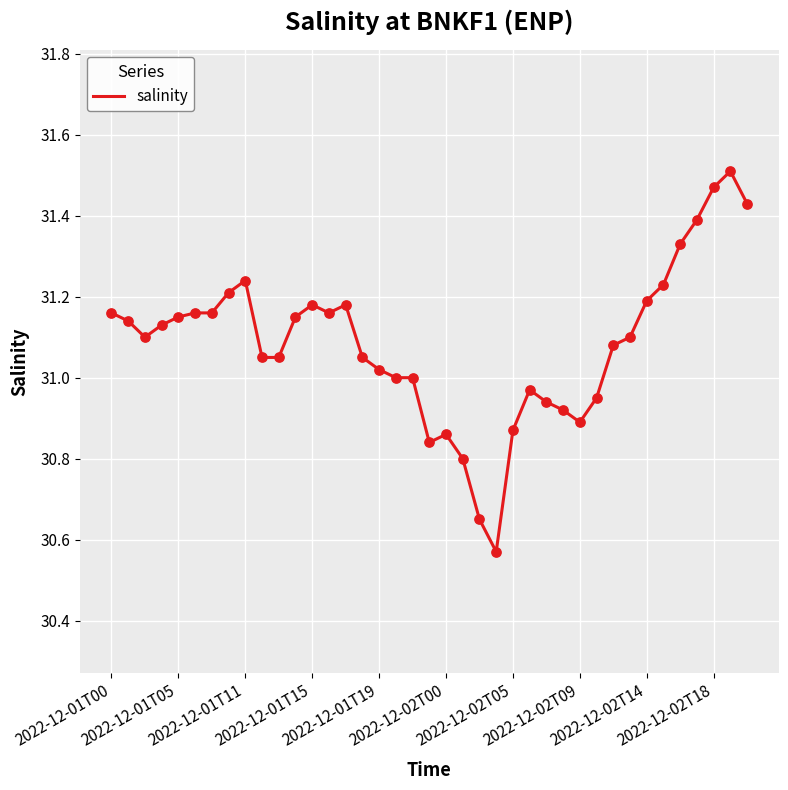

What is the difference between the maximum and minimum values?

0.9